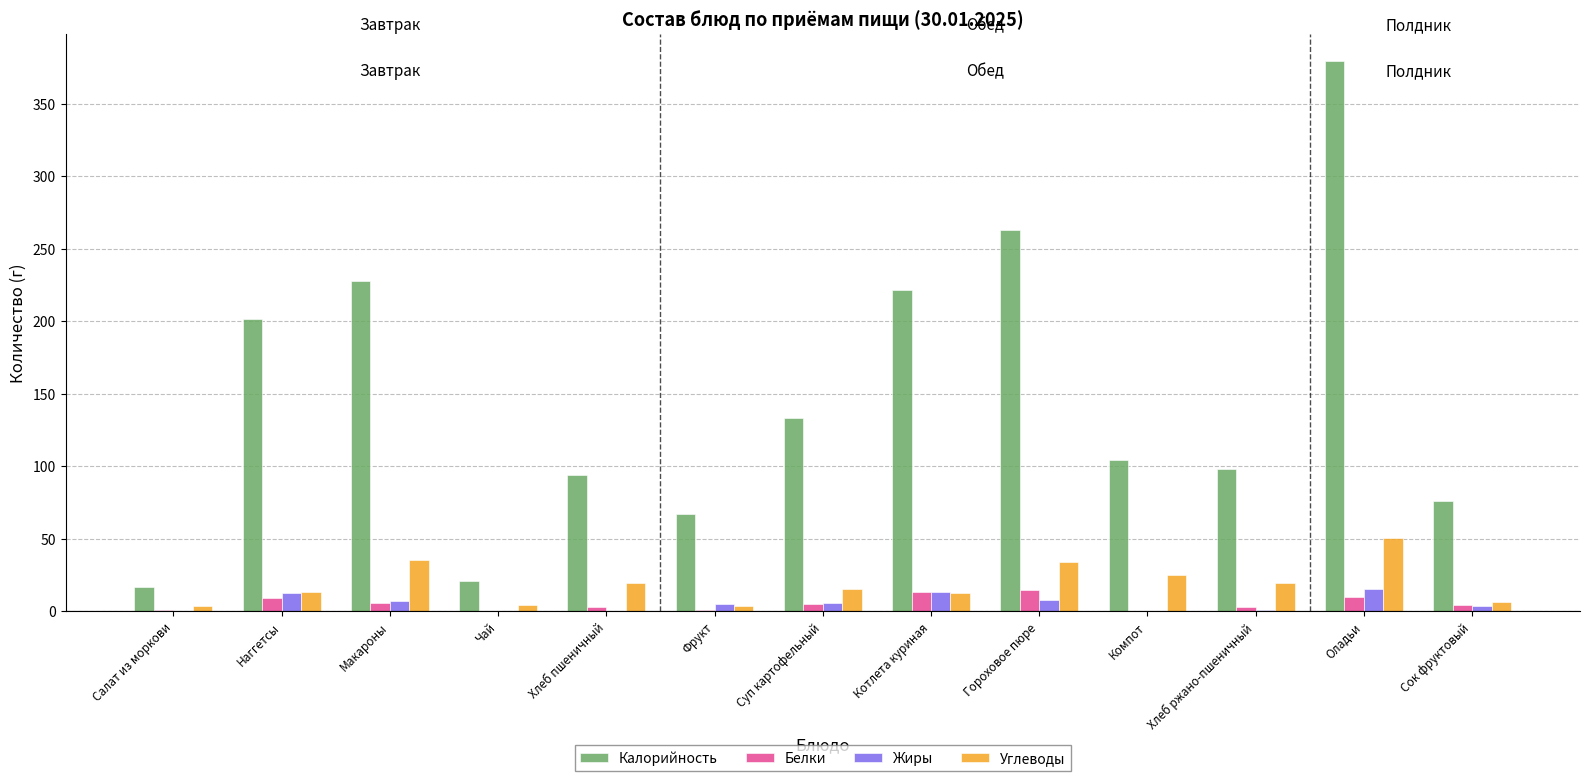

Is it true that Калорийность equals 288.8 at Наггетсы?

False